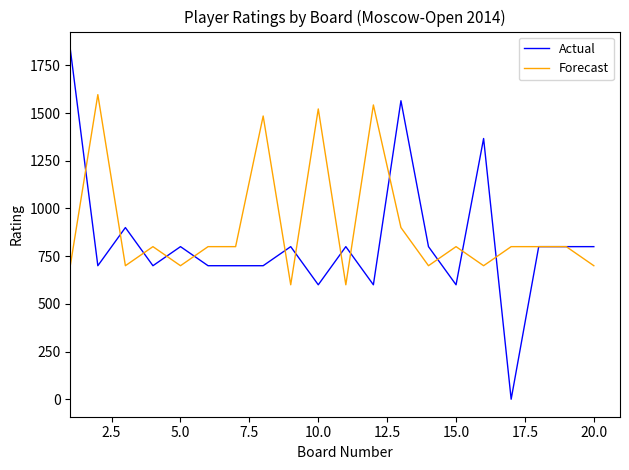

What is the minimum value for Forecast?

600